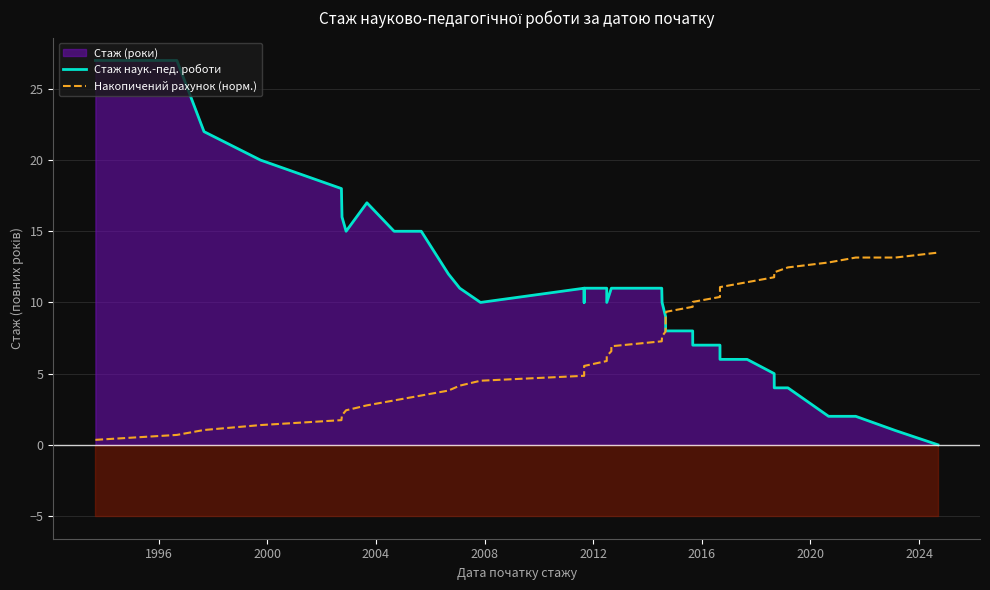

How many lines are shown in the chart?

2